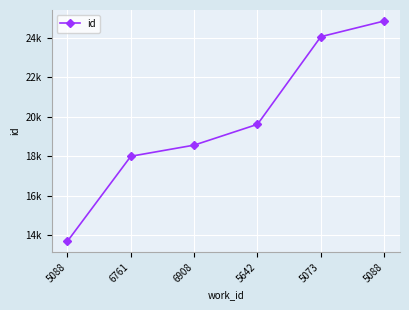

Is this an area chart (filled region under the line)?

No